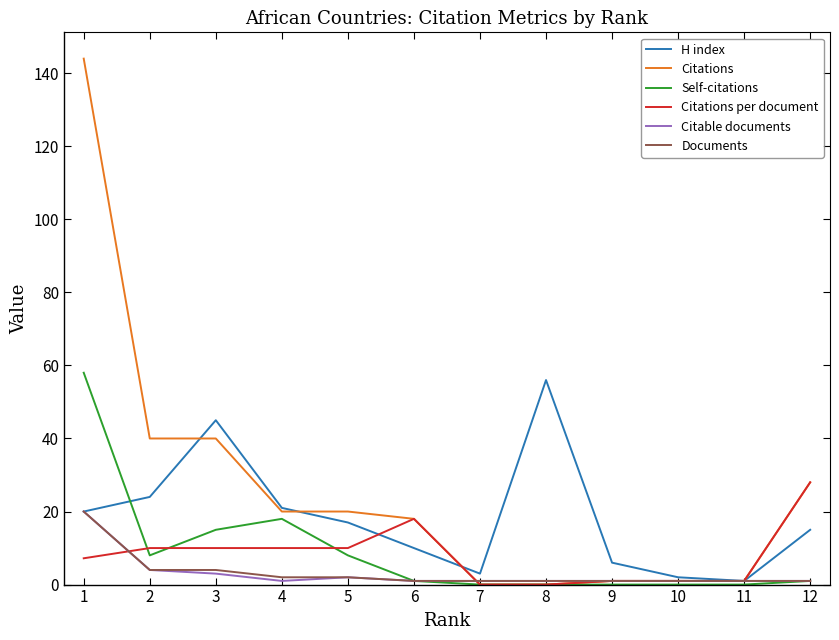

Which series has the widest spread of values?

Citations